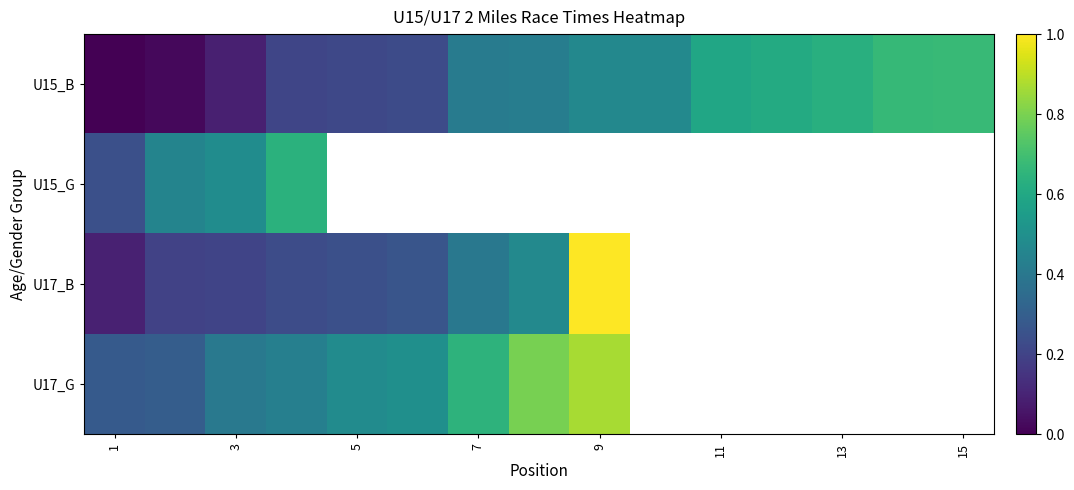

How many values in the U15_B series exceed 0?

14